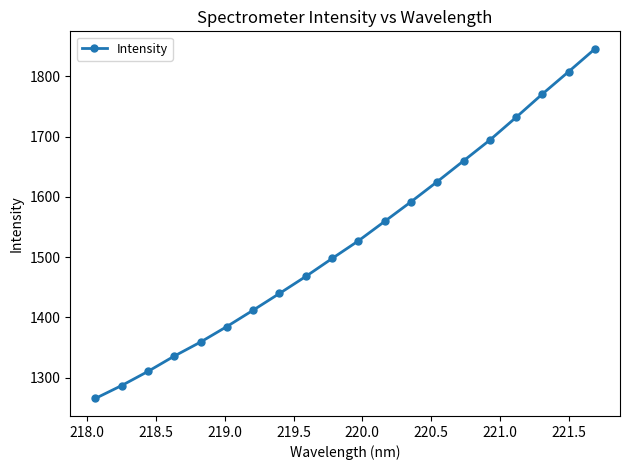

What is the value of the 15th point from the left?

1659.7